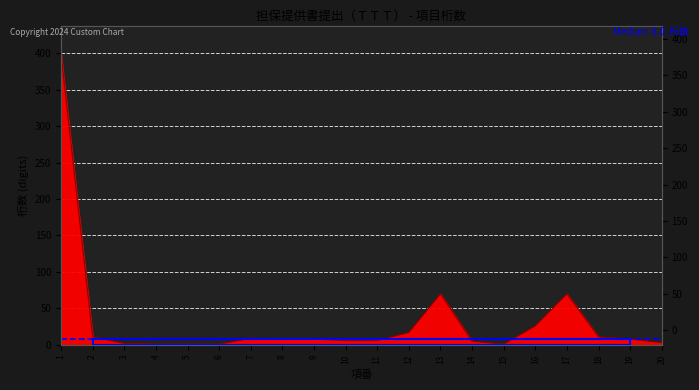

What is the value of the 14th point from the left?

5